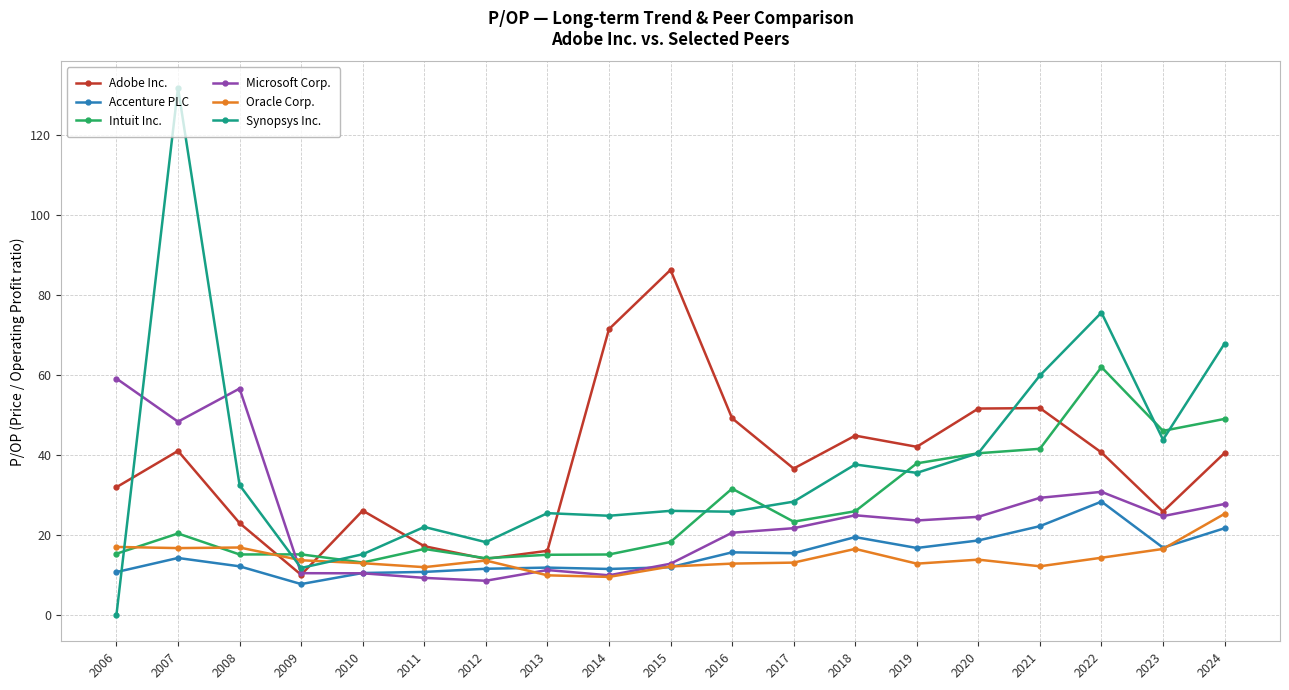

After their last crossing, which series has the higher values: Adobe Inc. or Synopsys Inc.?

Synopsys Inc.